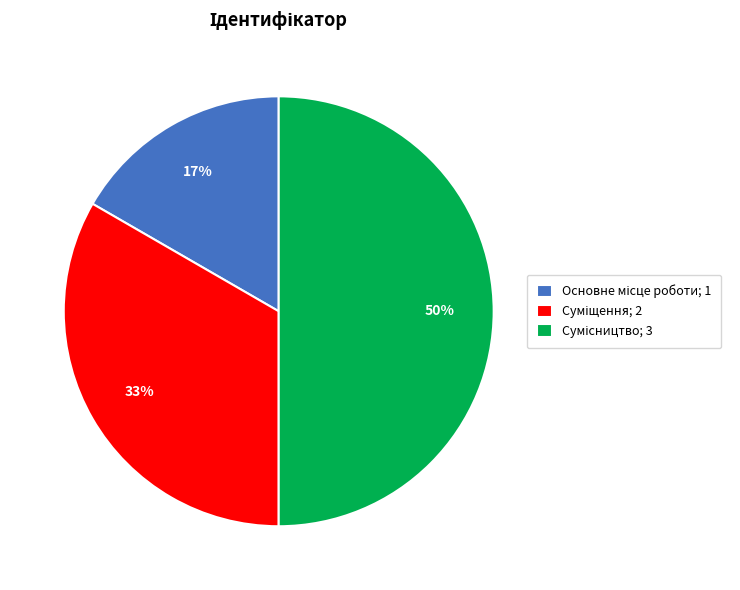

To the nearest percent, what is the average slice percentage?

33%